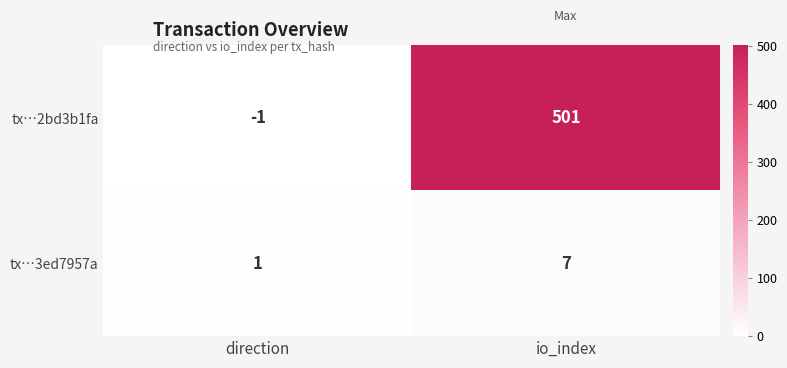

Reading left to right, transcribe all the data shown in this chart.

tx…2bd3b1fa: direction=-1	io_index=501
tx…3ed7957a: direction=1	io_index=7